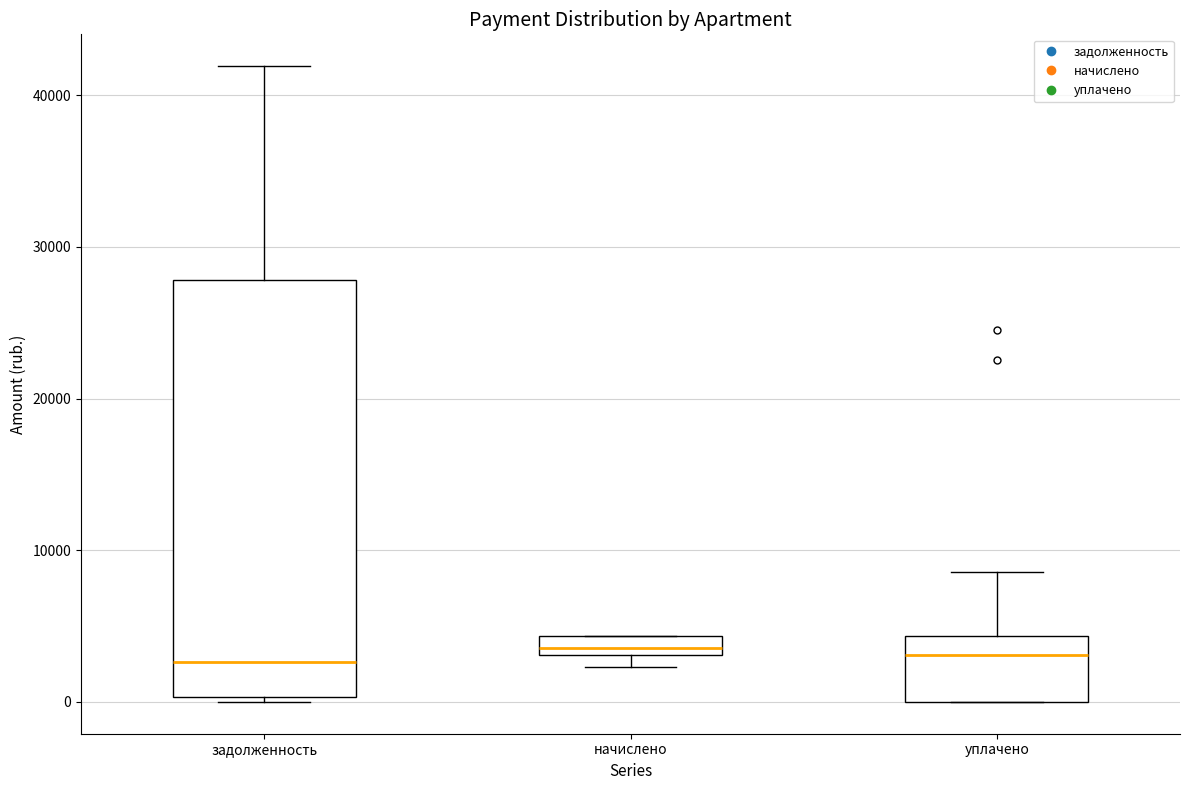

Which box is the tallest, from its lower edge to its upper edge?

задолженность